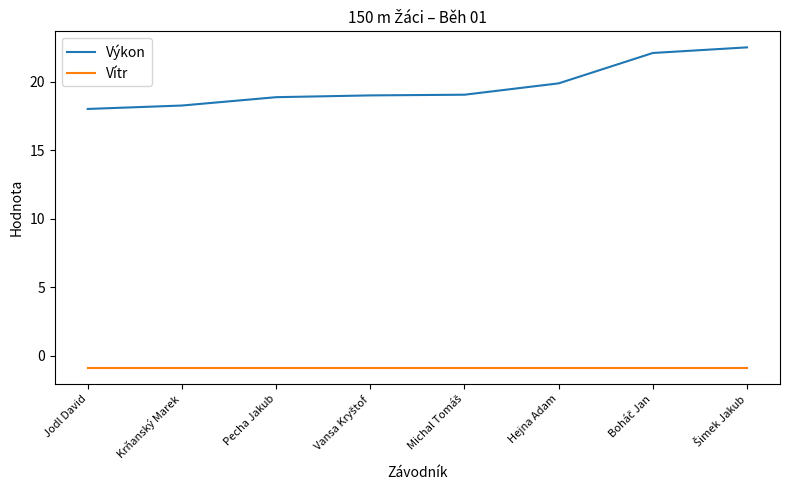

What is the difference between the second highest and minimum values in the Výkon series?

4.1